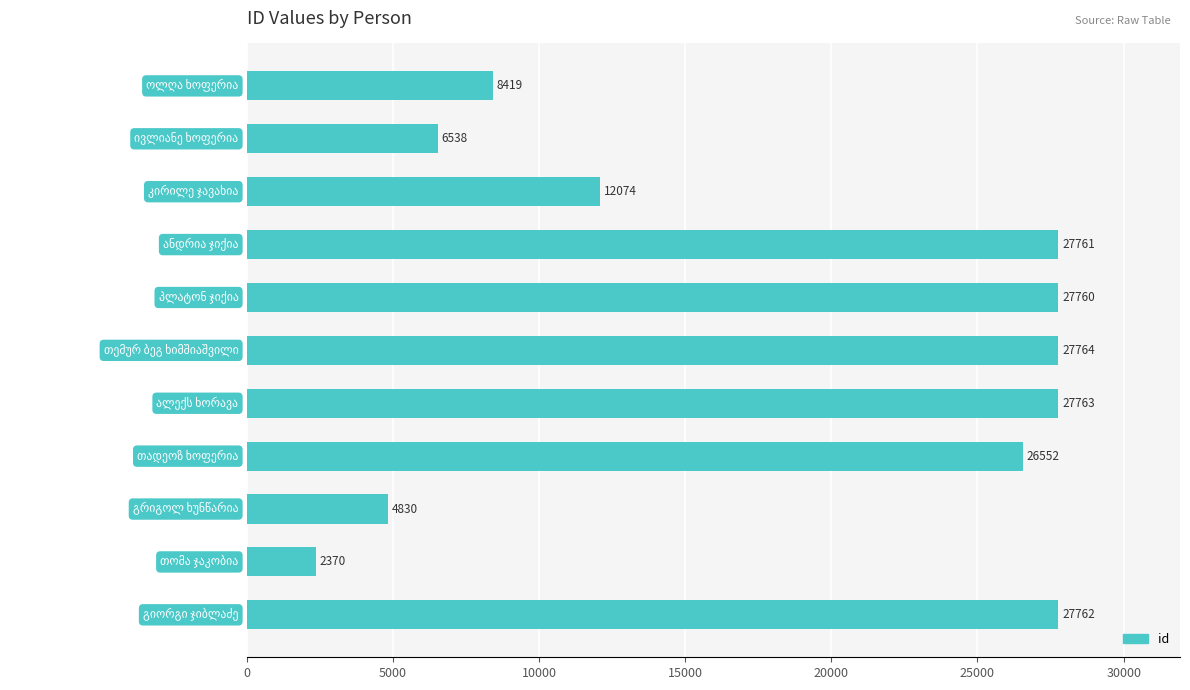

What is the smallest value displayed?

2370